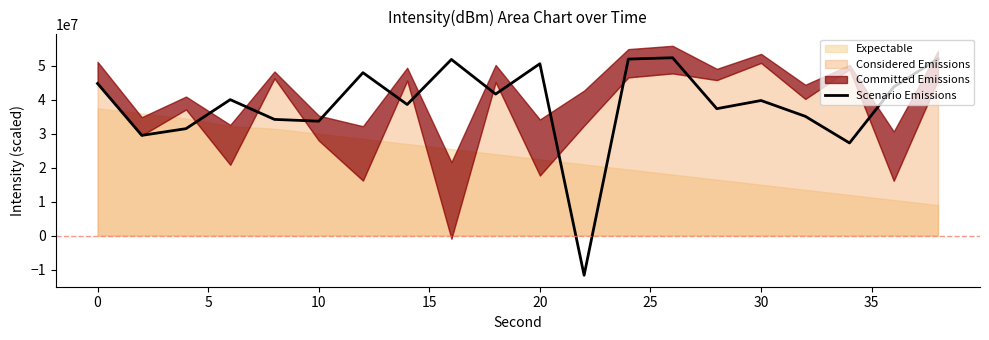

What is the highest value of the Scenario Emissions series?

52397442.5